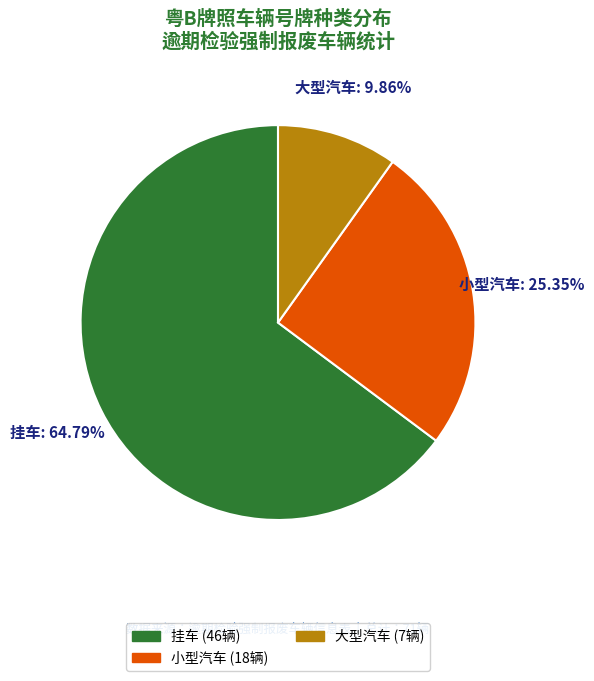

Which category has the smallest portion of the pie?

大型汽车